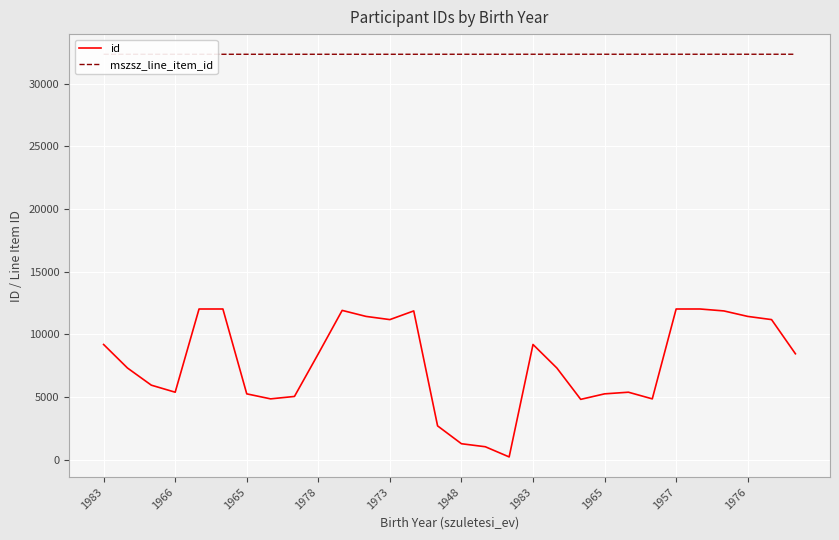

What is the label of the 11th point from the left?

10